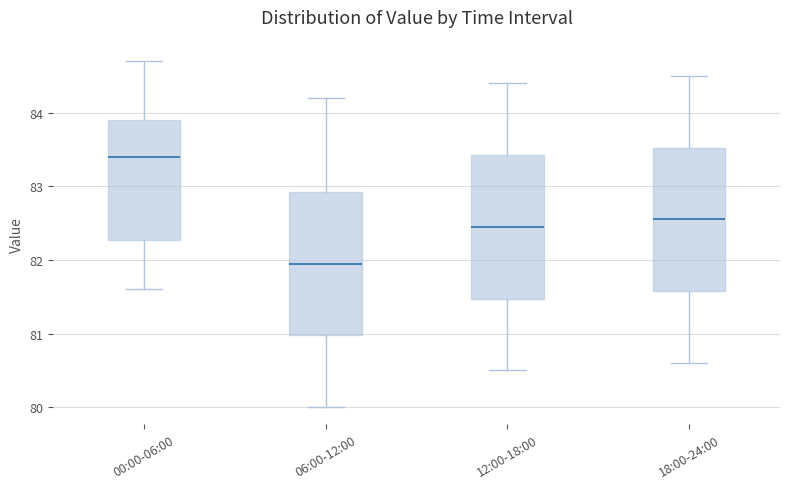

Where does the lower whisker of the box for 06:00-12:00 end on the y-axis? The values are not printed on the chart, so give them approximately, as read against the axis.

80.0